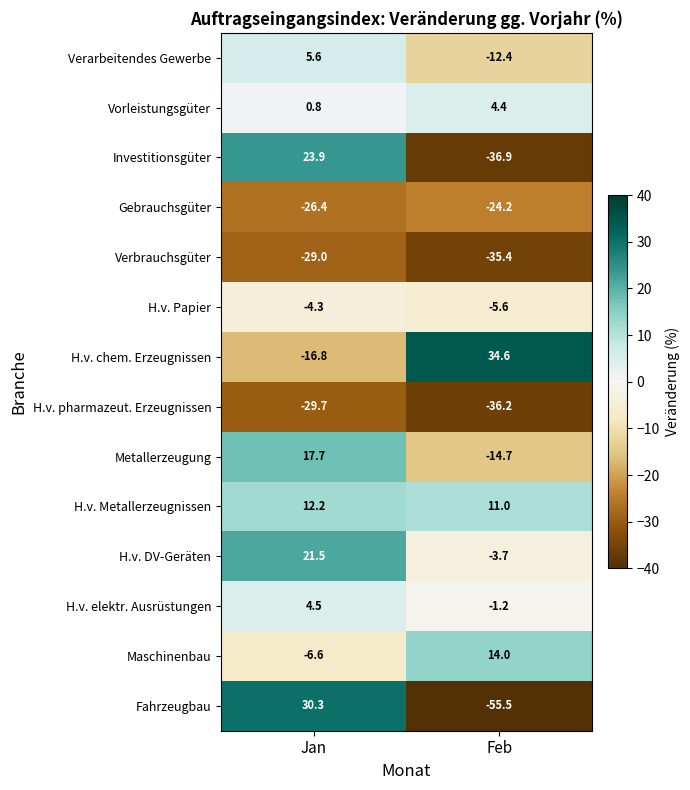

How many data points does each series have?

2